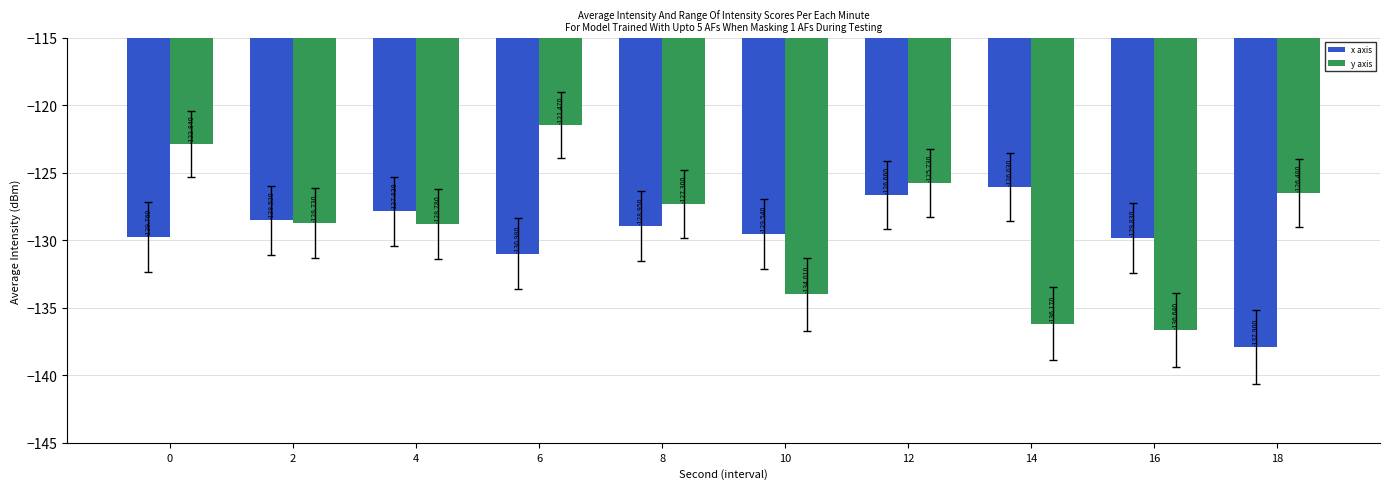

What is the value of the x axis bar at the 7th from the left?

-126.7